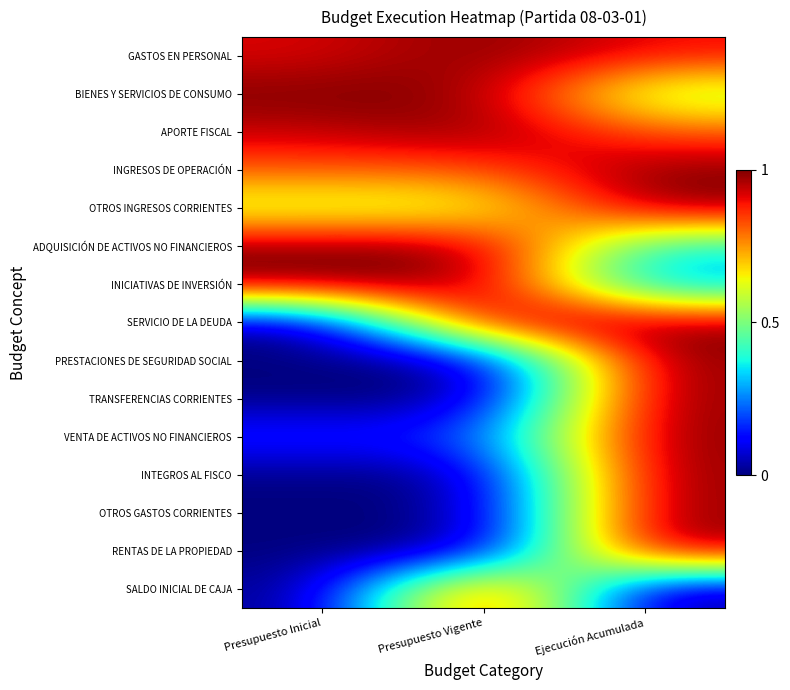

At Presupuesto Vigente, list the series in order from largest to smallest.

GASTOS EN PERSONAL, APORTE FISCAL, ADQUISICIÓN DE ACTIVOS NO FINANCIEROS, INICIATIVAS DE INVERSIÓN, SERVICIO DE LA DEUDA, SALDO INICIAL DE CAJA, BIENES Y SERVICIOS DE CONSUMO, INGRESOS DE OPERACIÓN, OTROS INGRESOS CORRIENTES, VENTA DE ACTIVOS NO FINANCIEROS, INTEGROS AL FISCO, PRESTACIONES DE SEGURIDAD SOCIAL, TRANSFERENCIAS CORRIENTES, OTROS GASTOS CORRIENTES, RENTAS DE LA PROPIEDAD